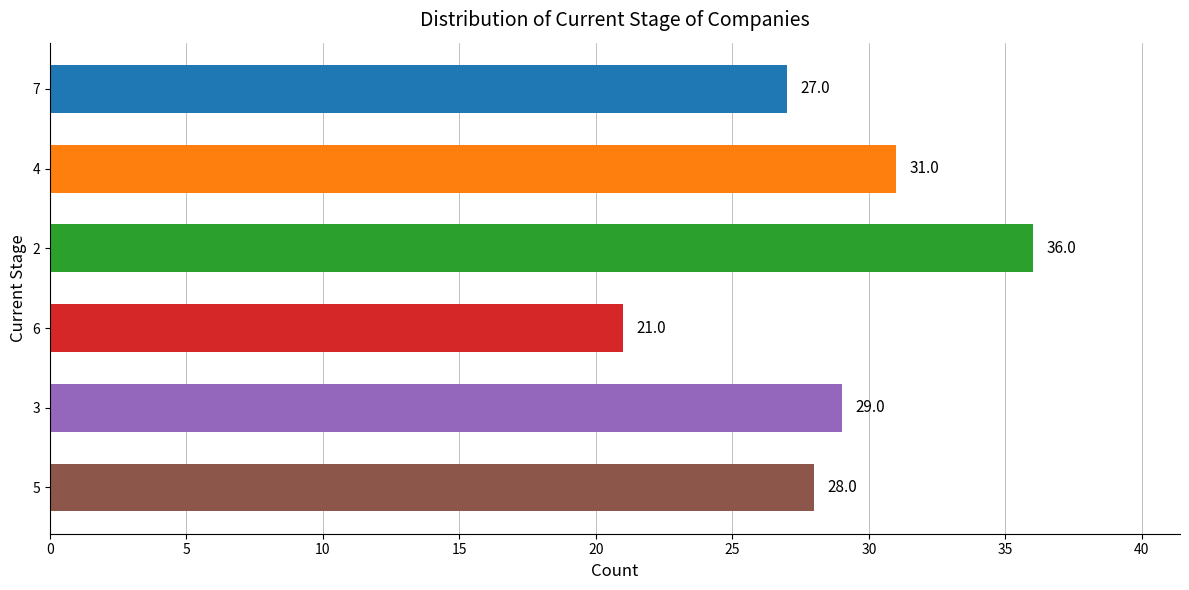

At which category does the chart reach its peak across all series?

2